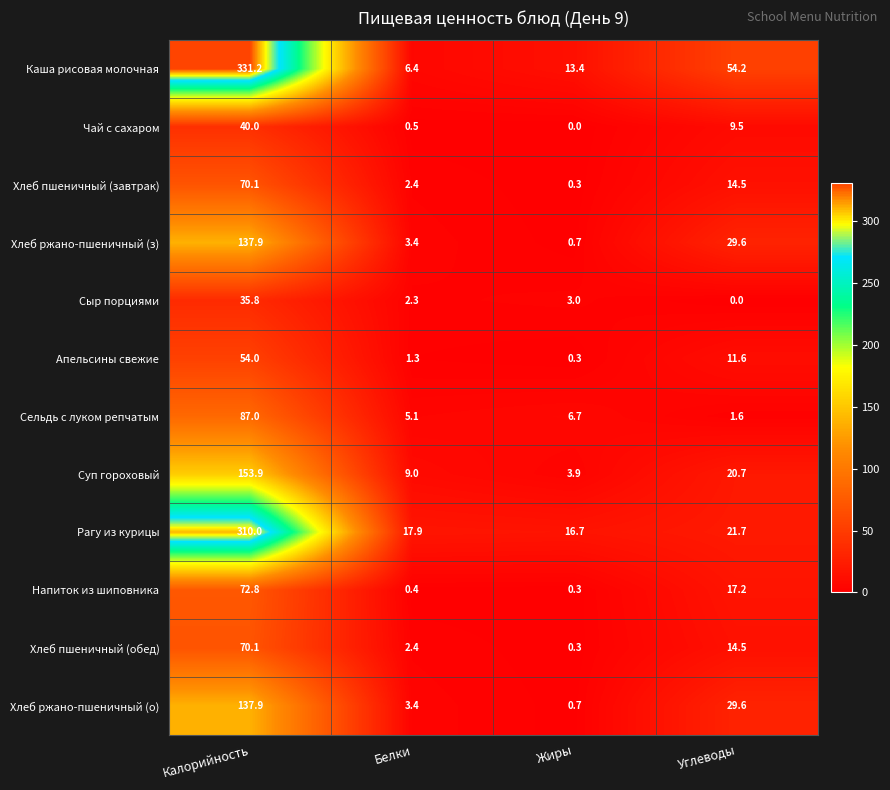

The value of Сыр порциями at Калорийность is 23.5. True or false?

False